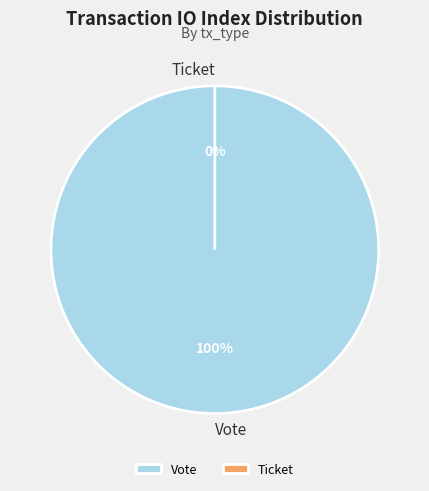

Does Vote account for over 50% of the chart?

Yes